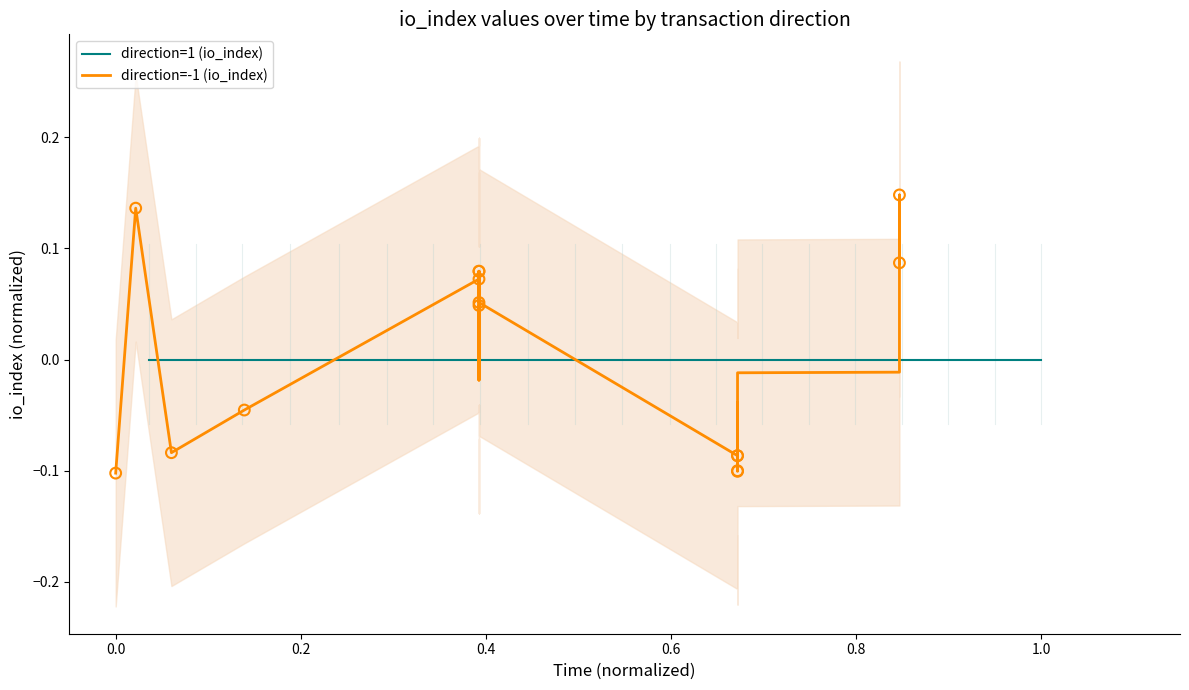

Which series reaches the maximum Y coordinate?

direction=-1 (io_index)